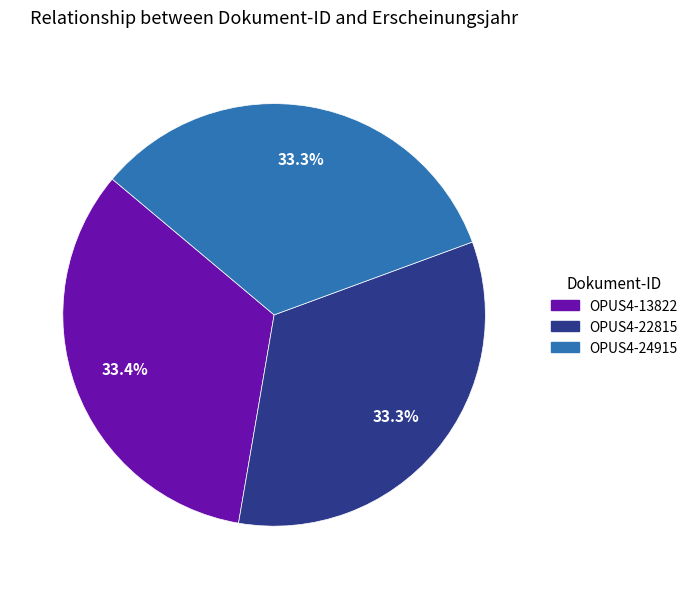

True or false: OPUS4-22815 accounts for 33% of the total.

True